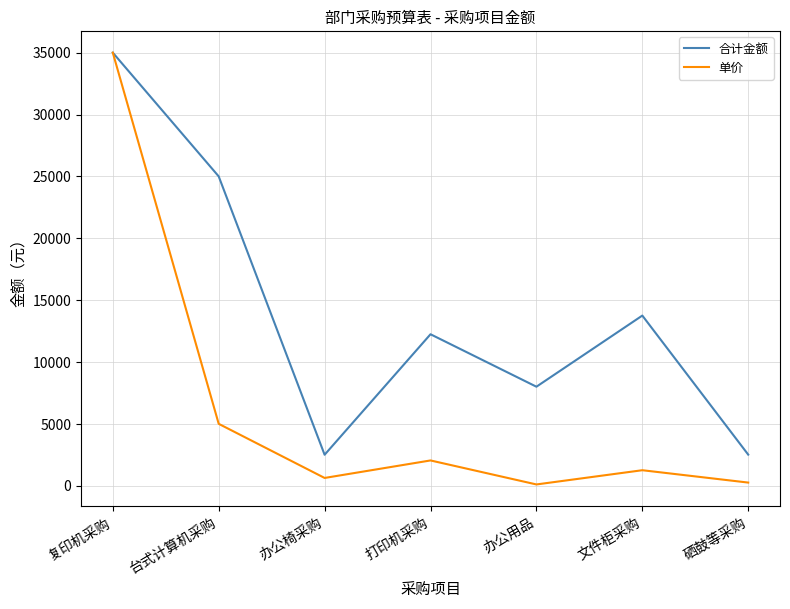

What is the difference between the highest and lowest values at 台式计算机采购?

20000